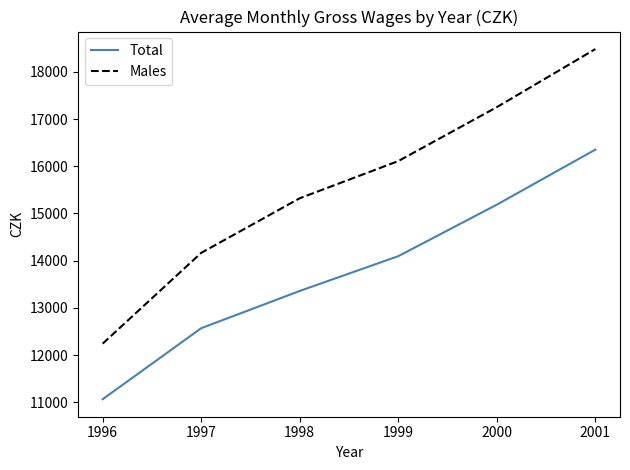

At which category is the sum across all series the highest?

2001